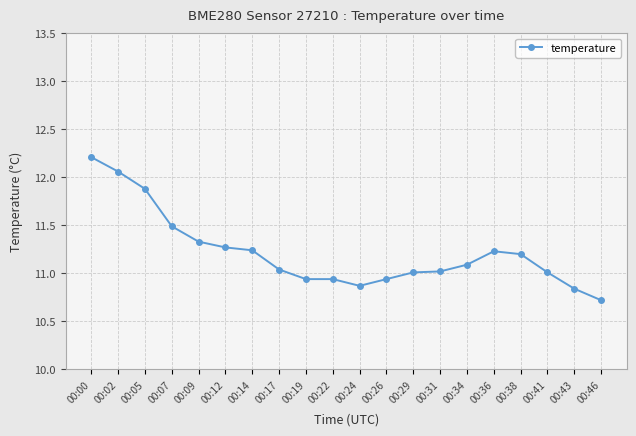

Count the number of categories in the chart.

20